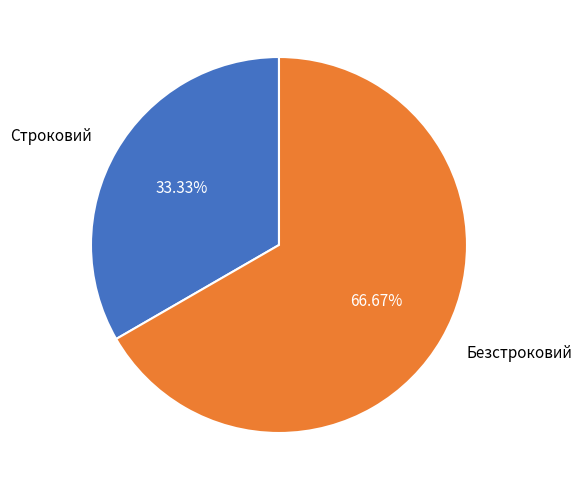

How many slices are in this pie chart?

2